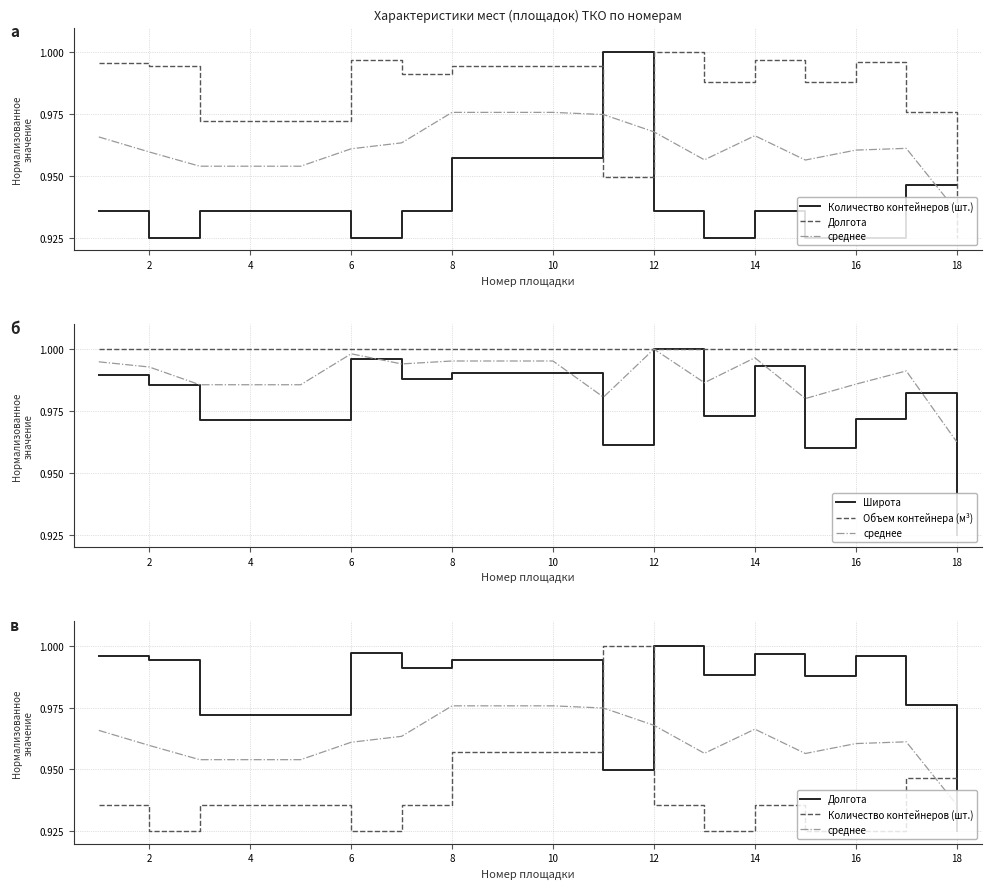

What is the average value of the Объем контейнера (м³) series?

1.0